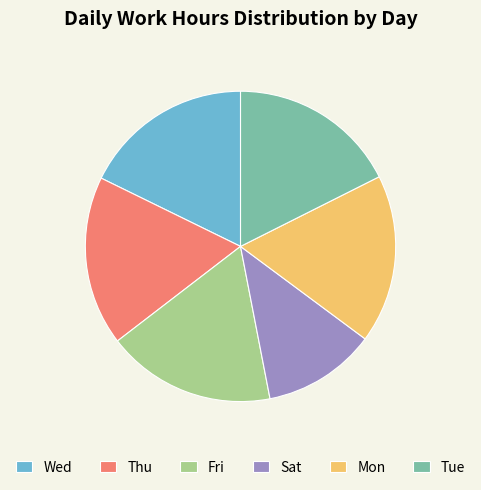

Which slice is the smallest?

Sat